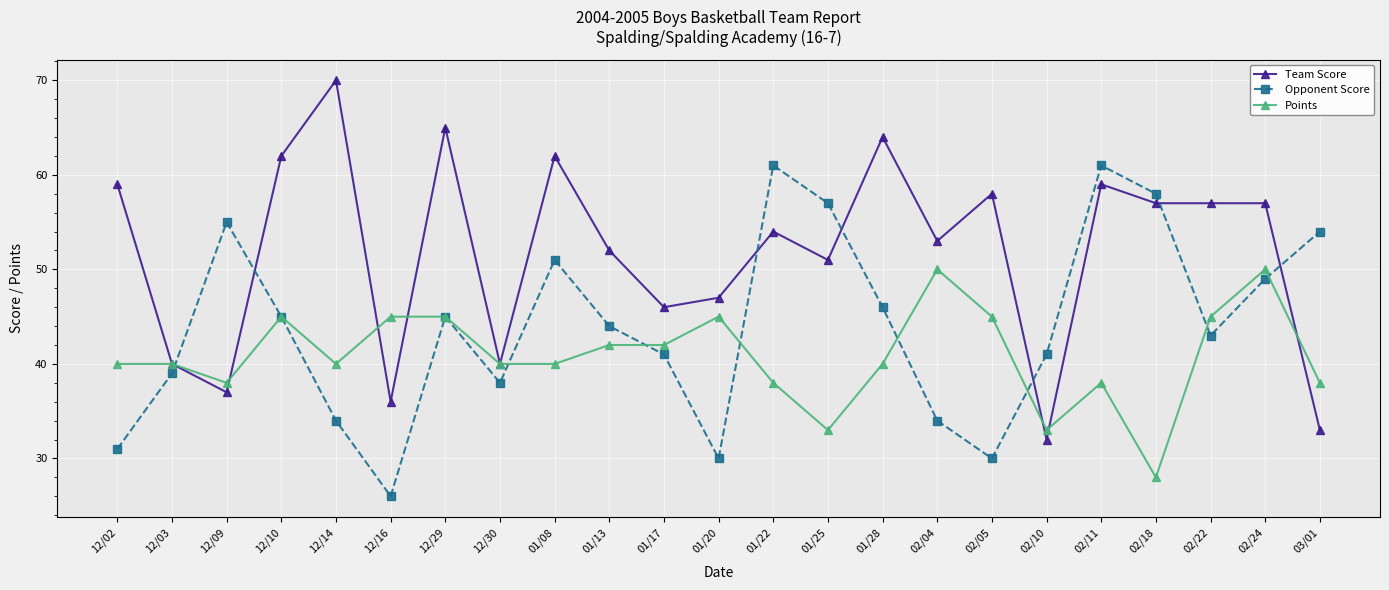

The value of Opponent Score at 02/22 is 27. True or false?

False